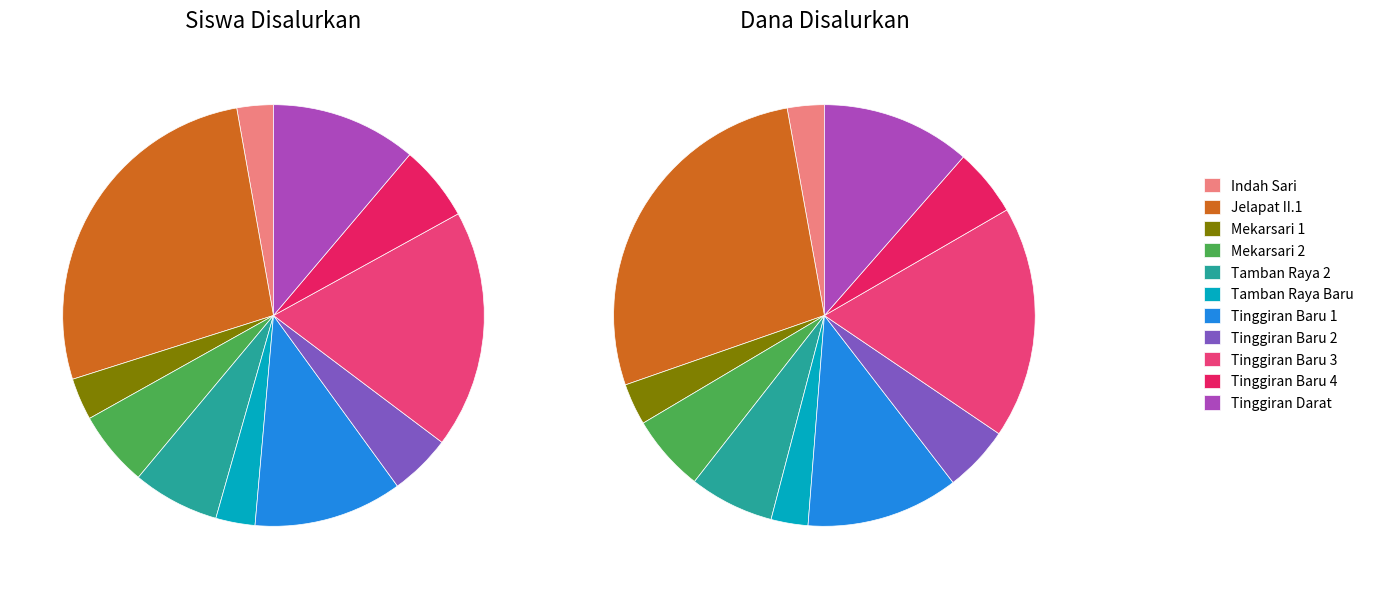

How many segments does this pie chart have?

11